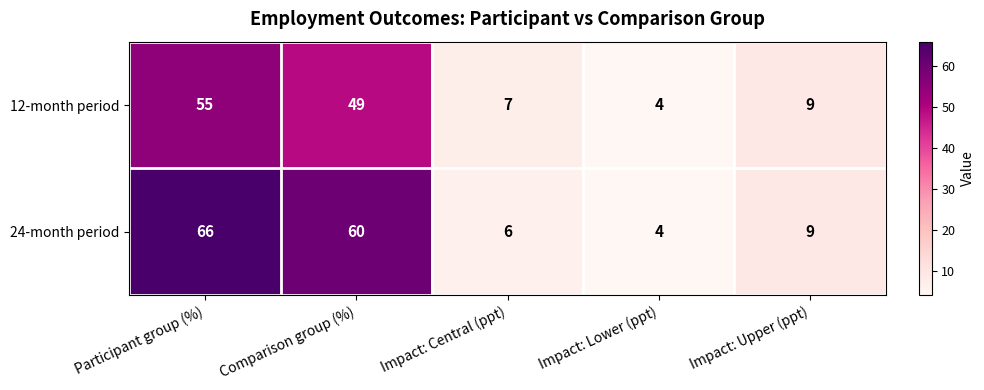

What is the total value across all series at Impact: Upper (ppt)?

18